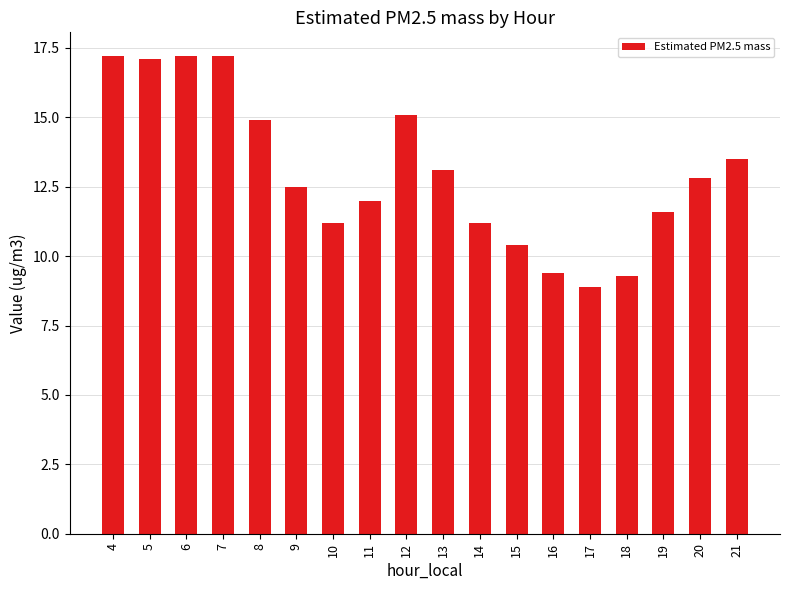

Is it true that the value at 21 is 6.5?

False